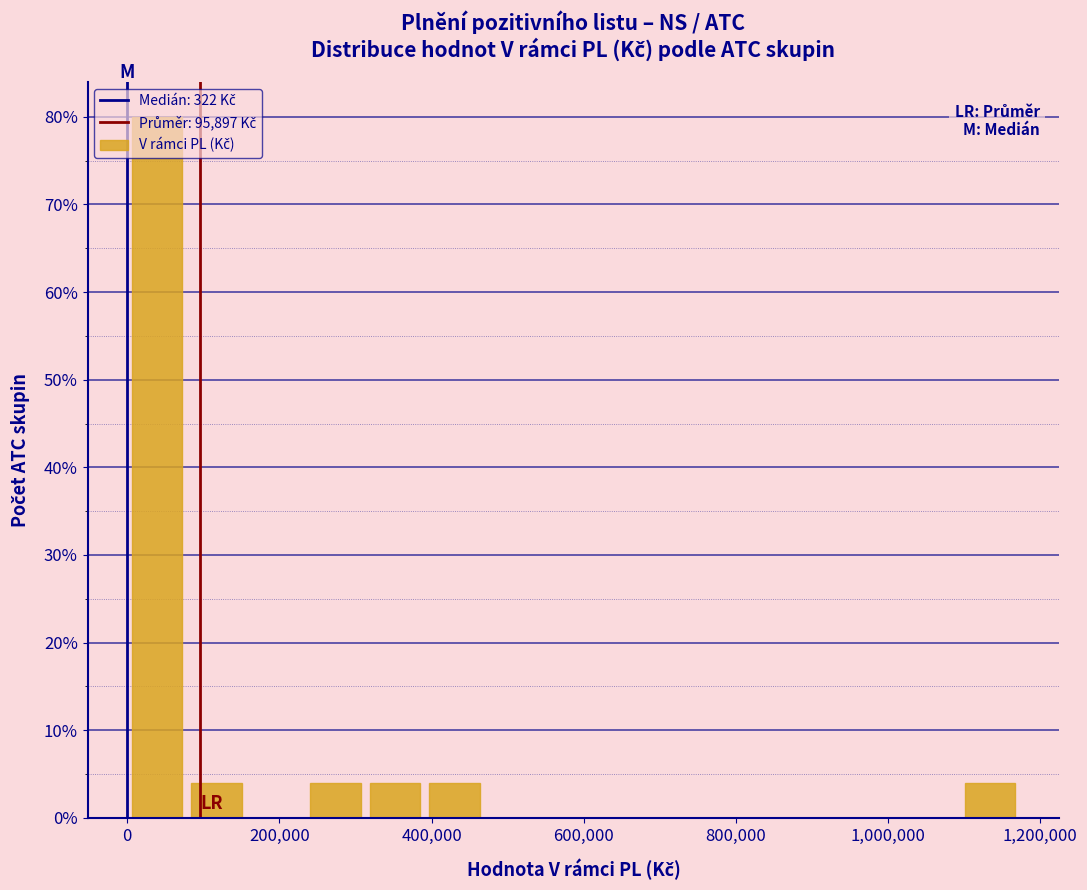

Around what value on the x-axis is the tallest bar? Give the approximate position of its centre, as read against the axis.

40000